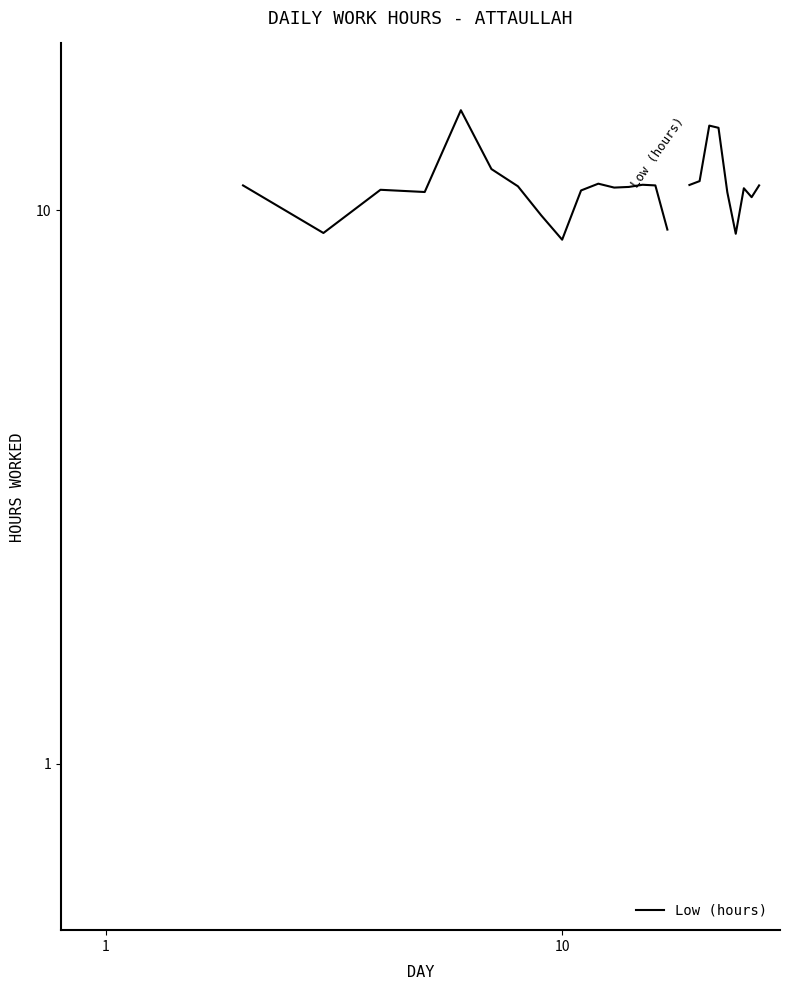

What is the greatest value displayed?

15.2